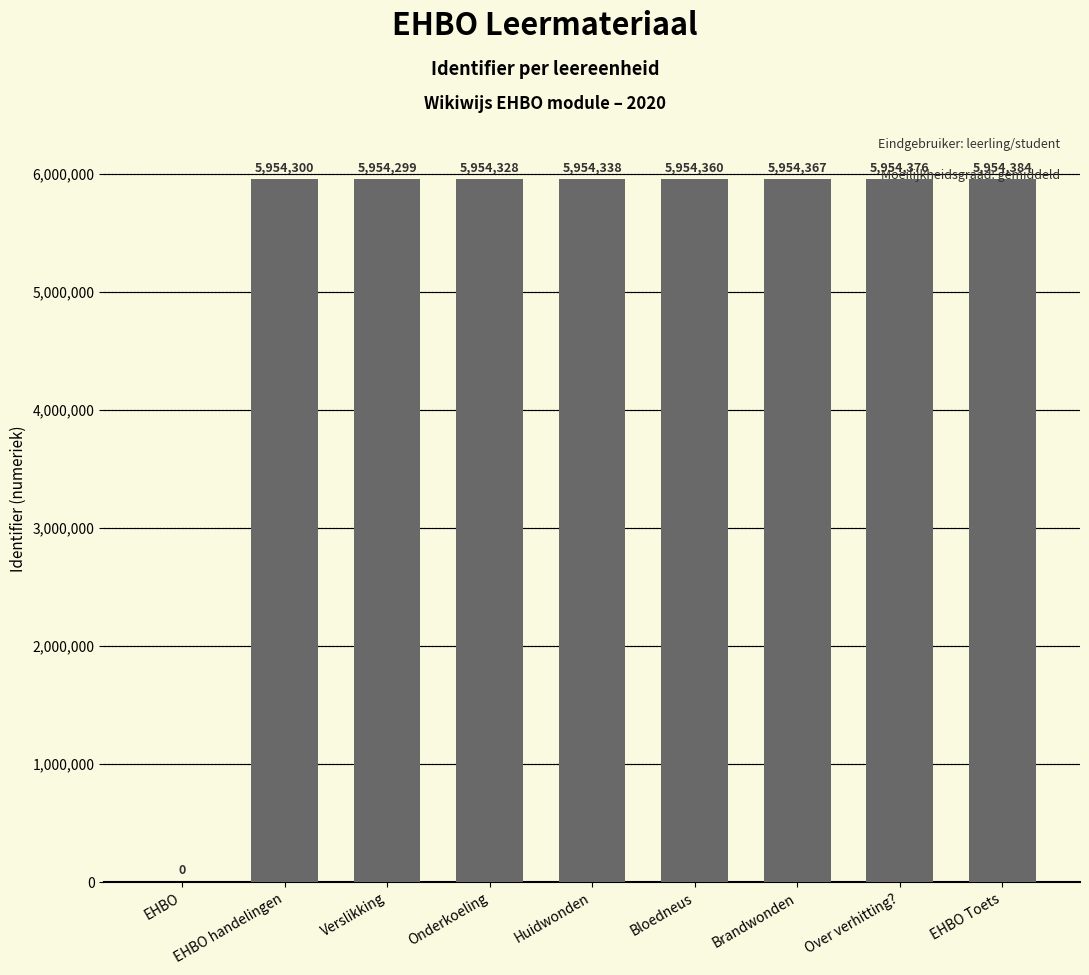

What is the difference between the values at Verslikking and EHBO Toets?

85